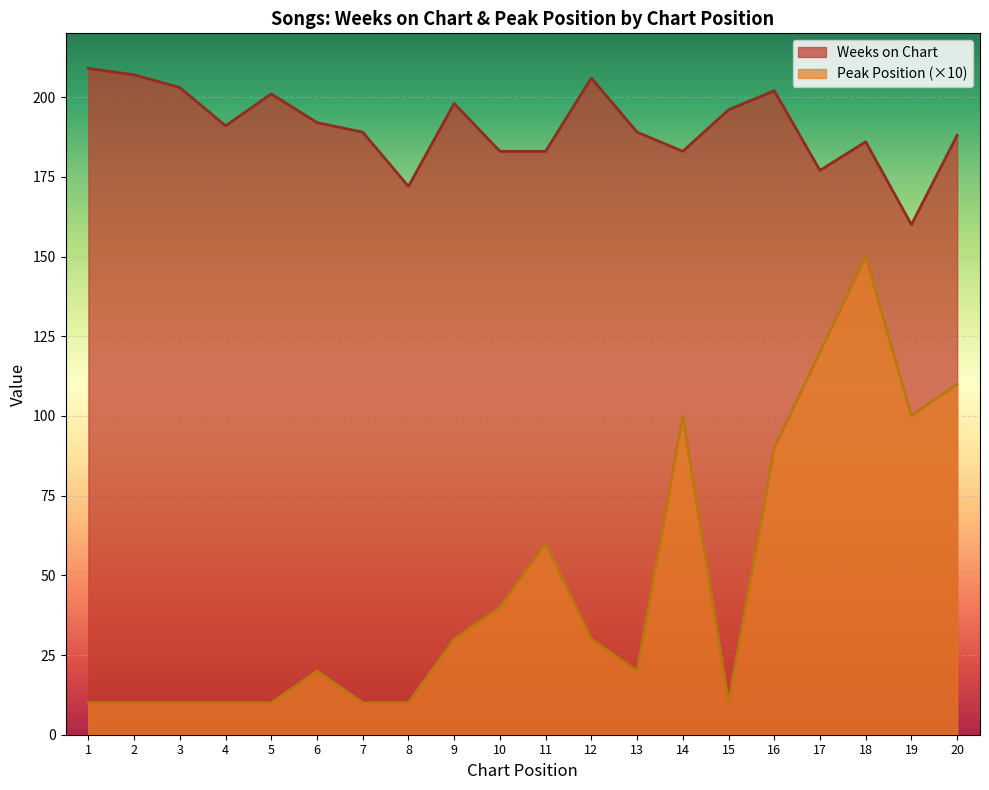

True or false: Weeks on Chart and Peak Position cross at least once.

False